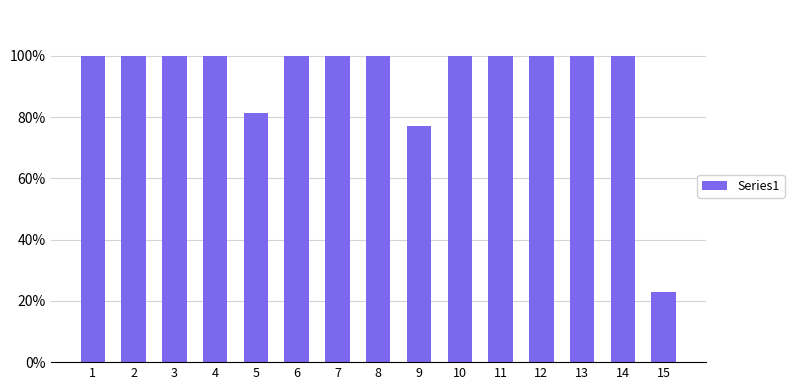

Read the value at 7.

46671